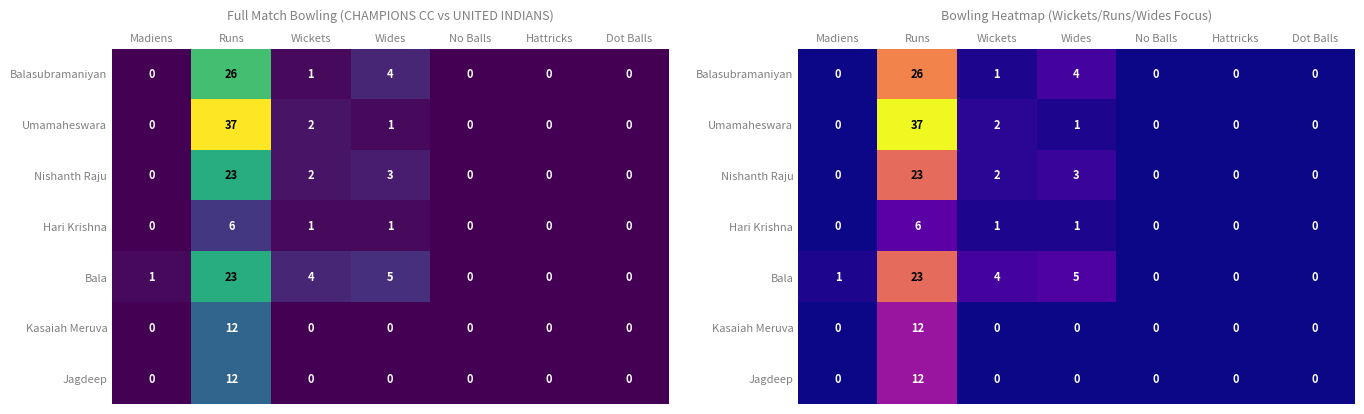

At how many categories does at least one series exceed 30?

1